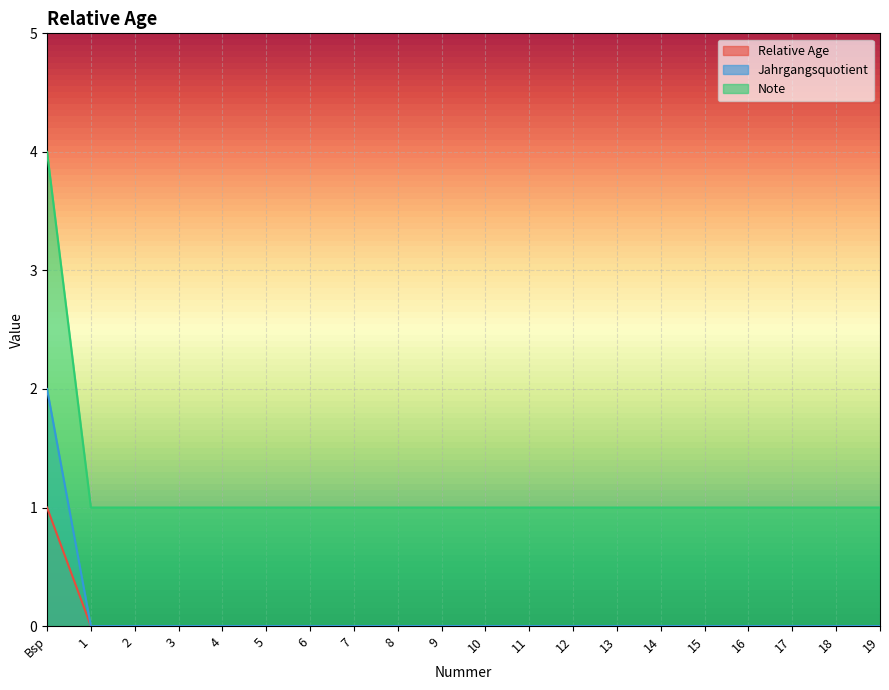

How many Jahrgangsquotient values are between 0 and 1?

19